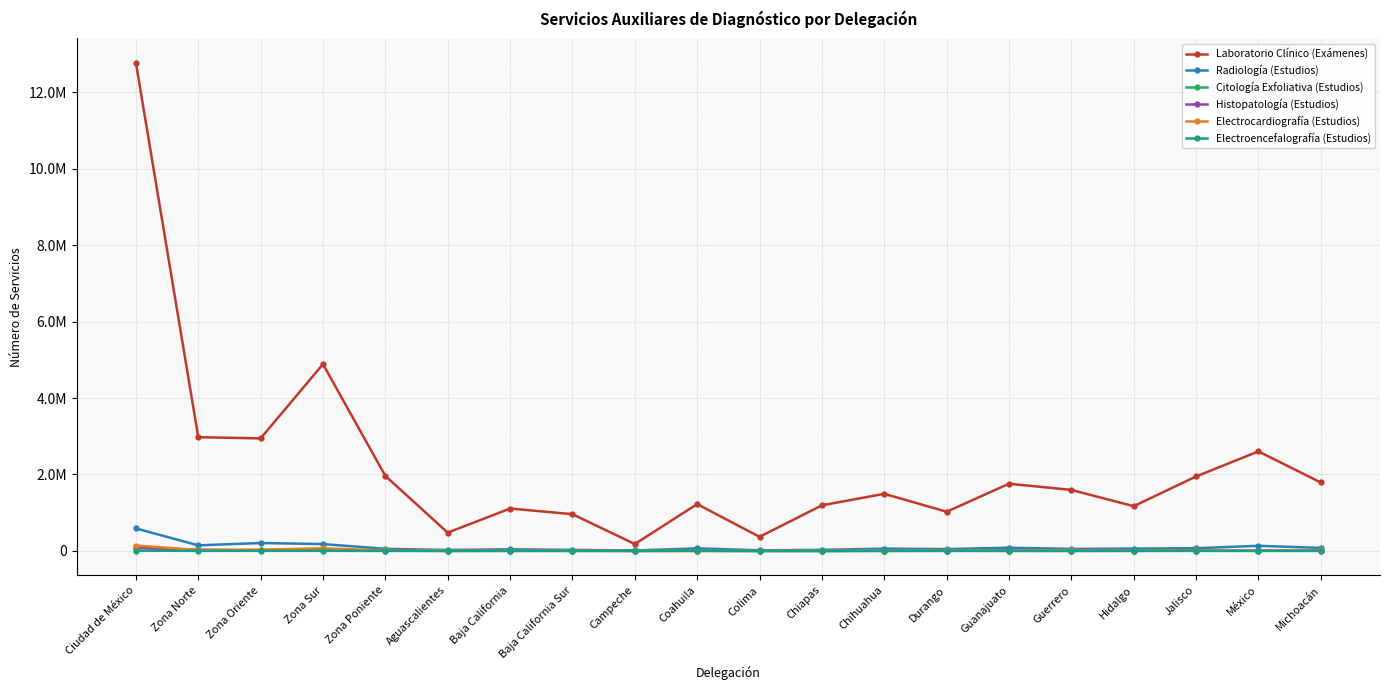

Which has a higher value, Zona Oriente or Guerrero?

Zona Oriente